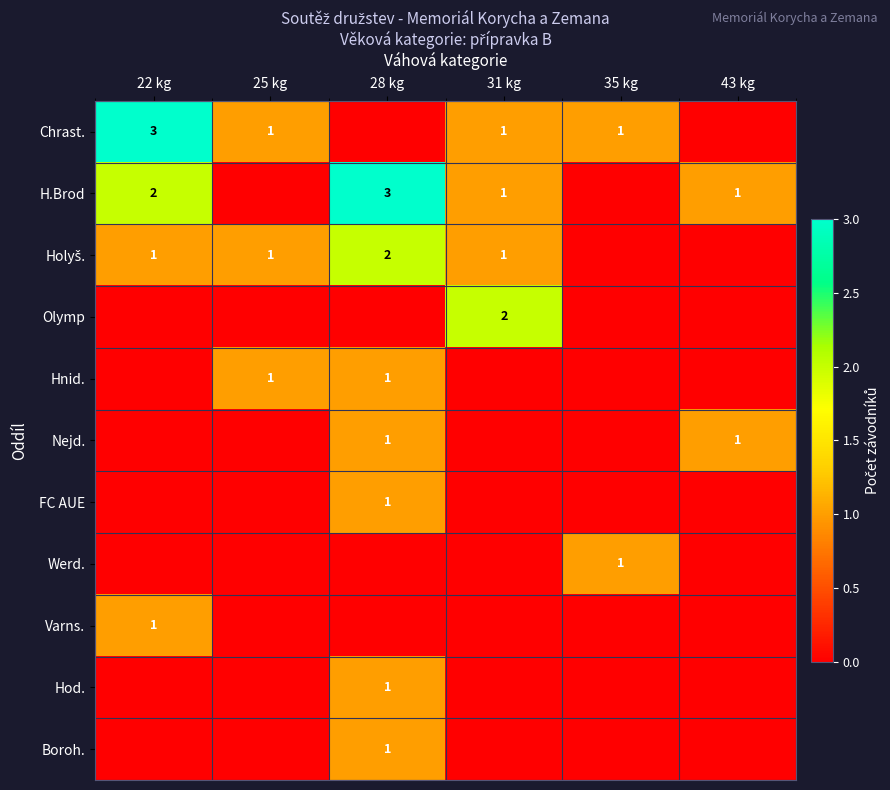

At how many categories does at least one series exceed 2?

2